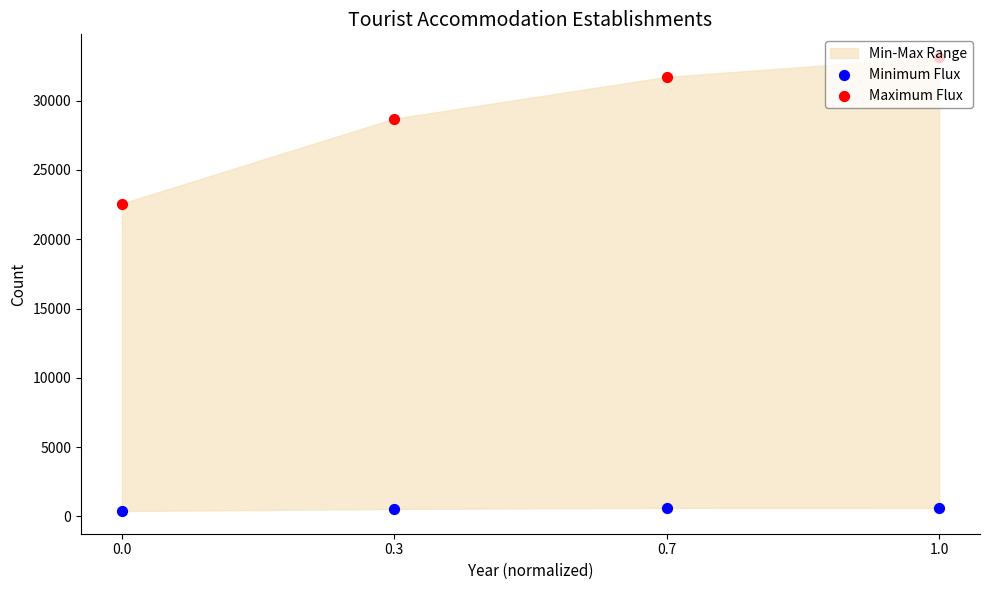

Which series has the largest Y range (max minus min)?

Maximum Flux